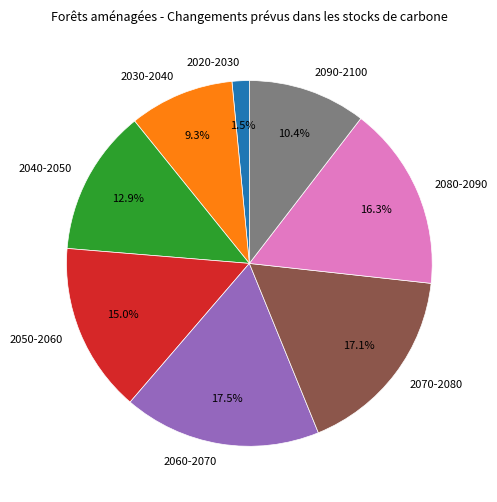

How many segments does this pie chart have?

8